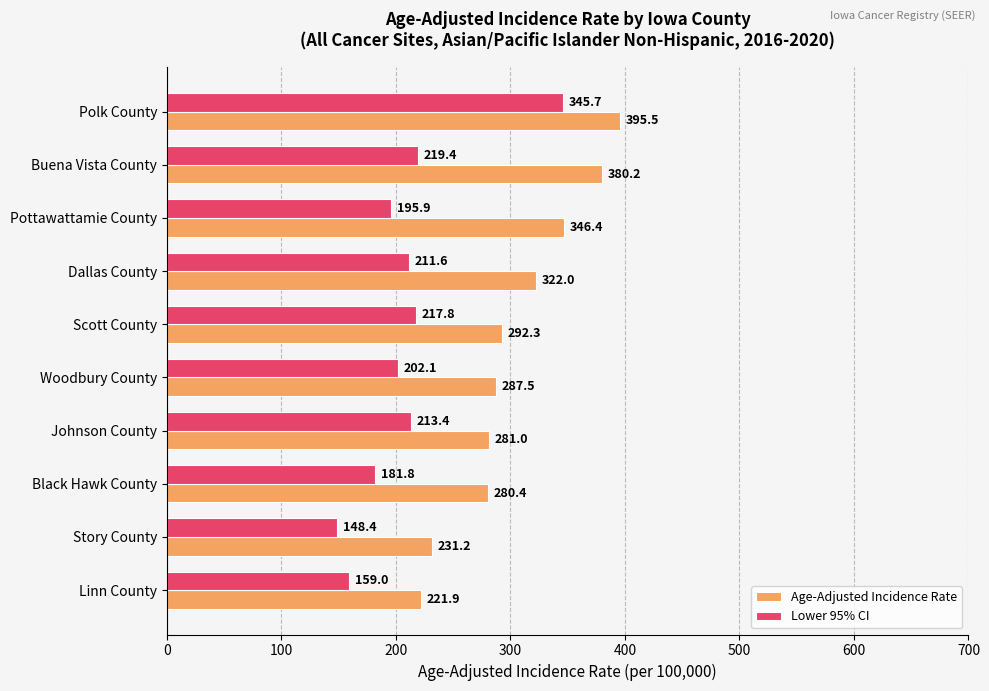

At which label is Lower 95% CI closest to 247?

Buena Vista County